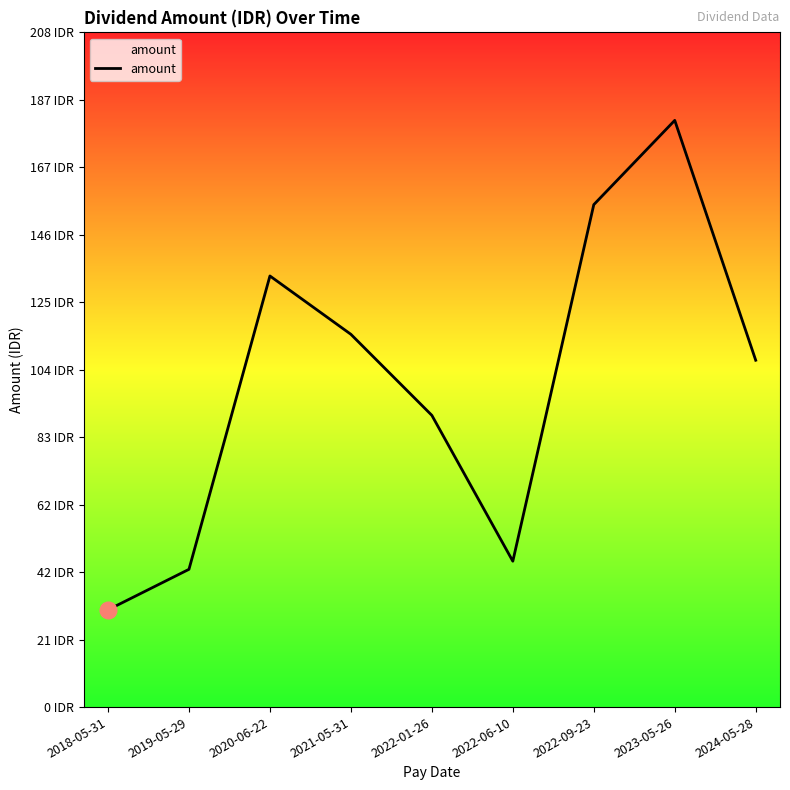

Rank the categories by value from lowest to highest.

2018-05-31, 2019-05-29, 2022-06-10, 2022-01-26, 2024-05-28, 2021-05-31, 2020-06-22, 2022-09-23, 2023-05-26